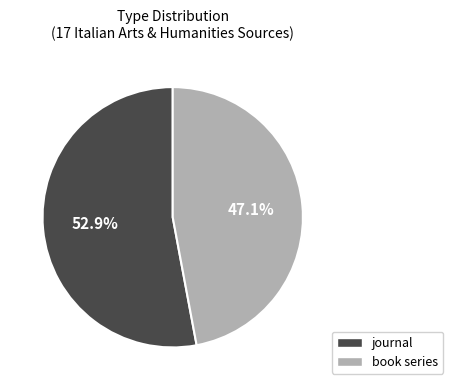

Which slice is the smallest?

book series